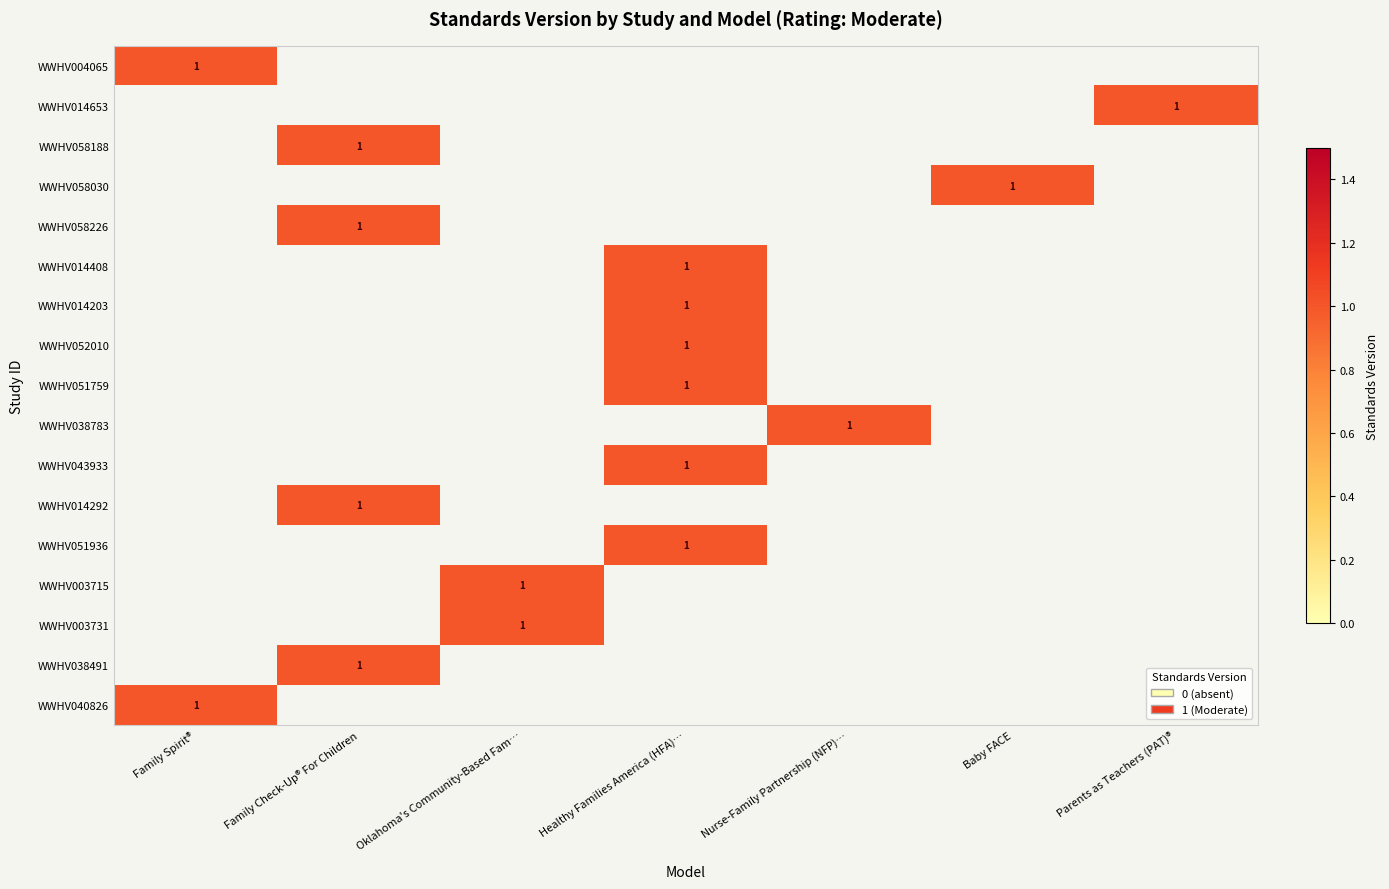

At which category is the sum across all series the highest?

Healthy Families America (HFA)…